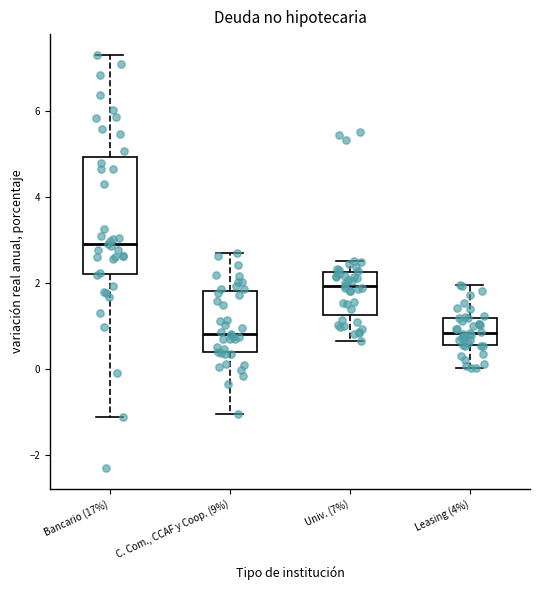

Where does the lower whisker of the box for Bancario (17%) end on the y-axis? The values are not printed on the chart, so give them approximately, as read against the axis.

-1.2